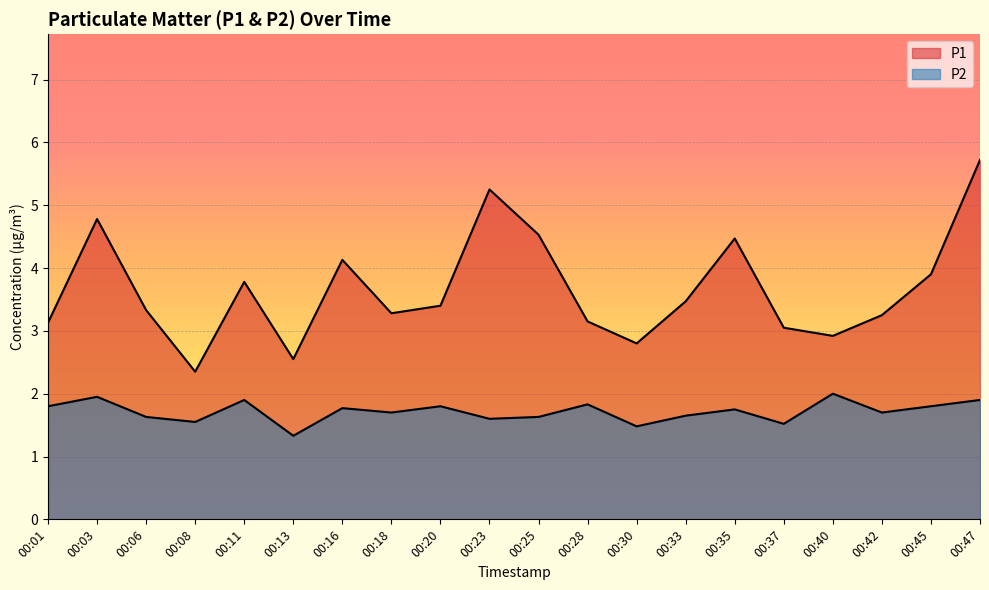

How many lines are shown in the chart?

2